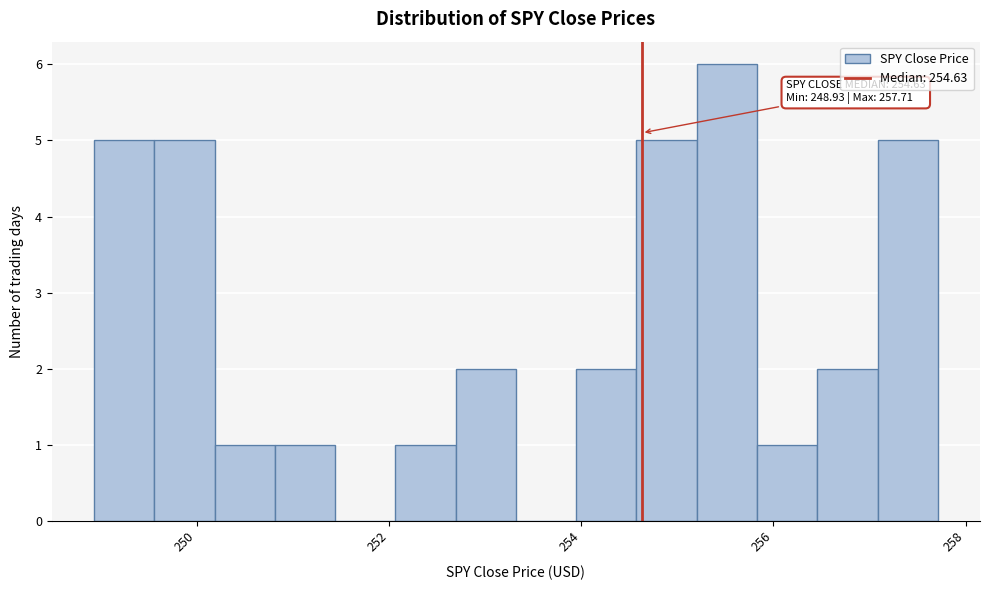

Read against the x-axis, roughly where is the centre of the tallest bar?

255.6